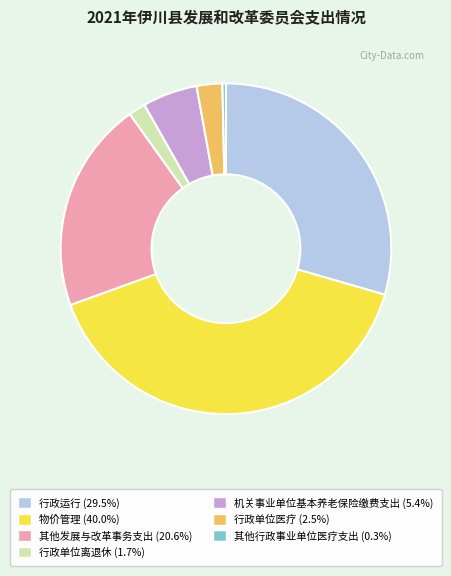

Approximately how many times larger is the value at 行政单位医疗 compared to 机关事业单位基本养老保险缴费支出?

0.5